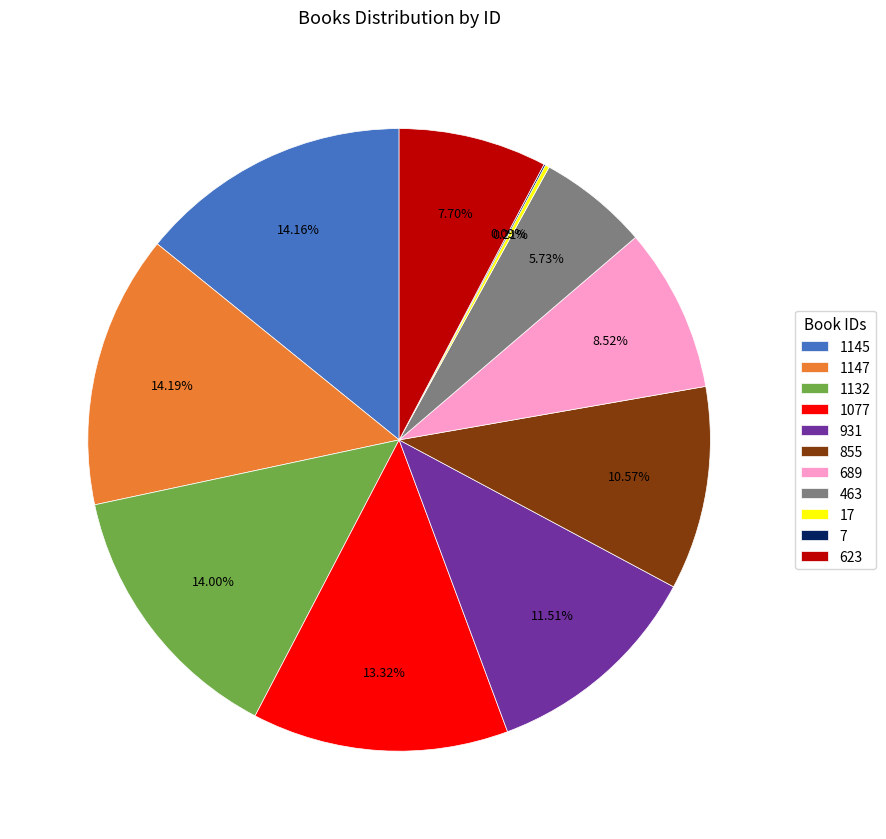

To the nearest percent, what is the combined percentage of 689 and 1132?

23%